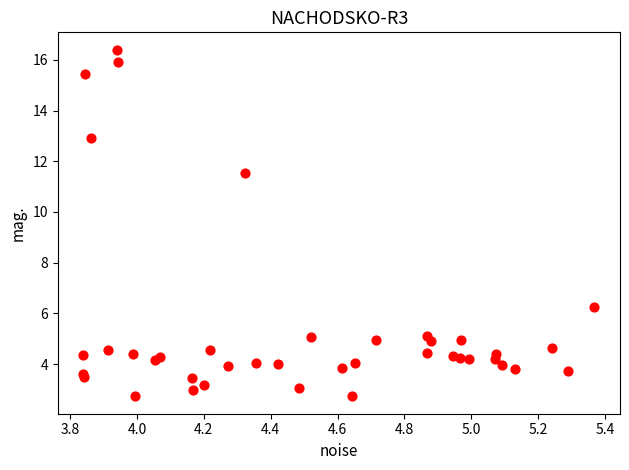

What Y value in the scatter plot is closest to 9?

11.5